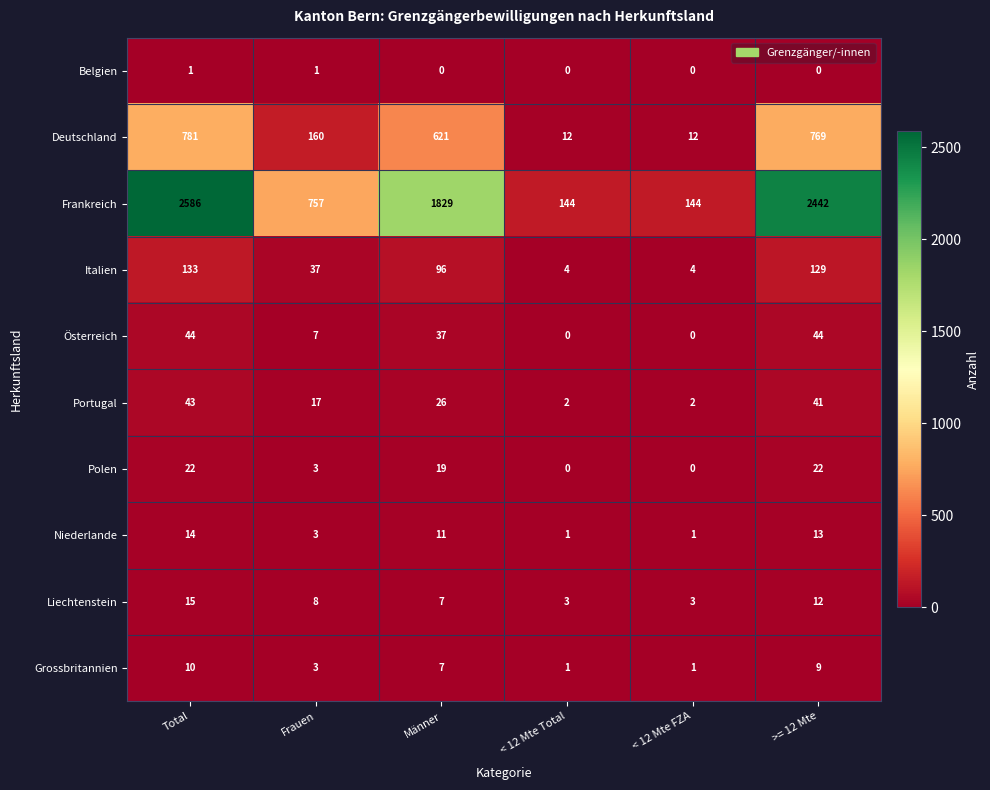

What is the sum of the Niederlande values at Männer and < 12 Mte FZA?

12